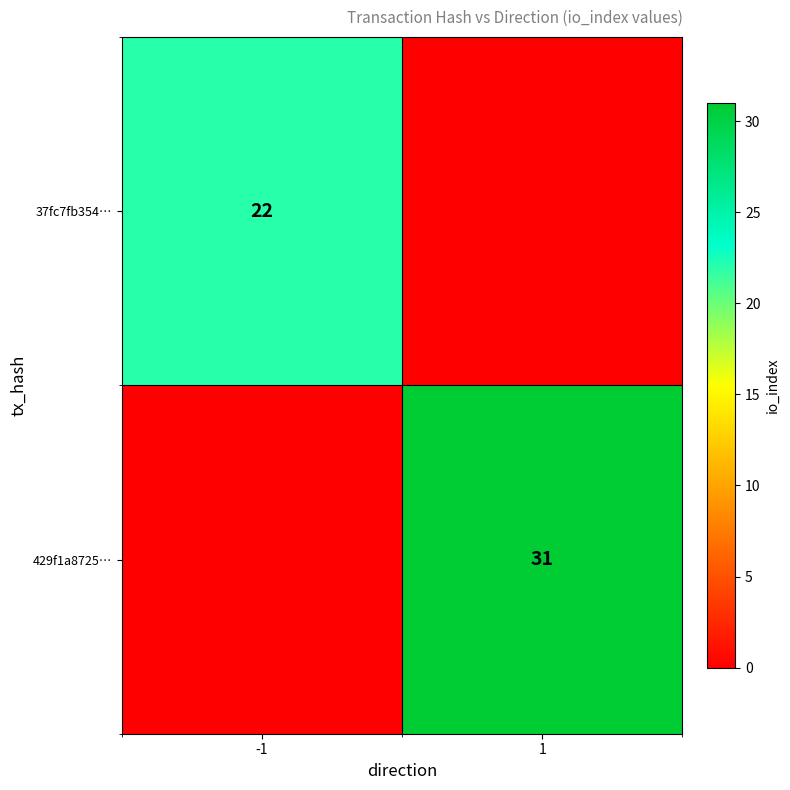

What is the spread (max minus min) of values at -1?

22